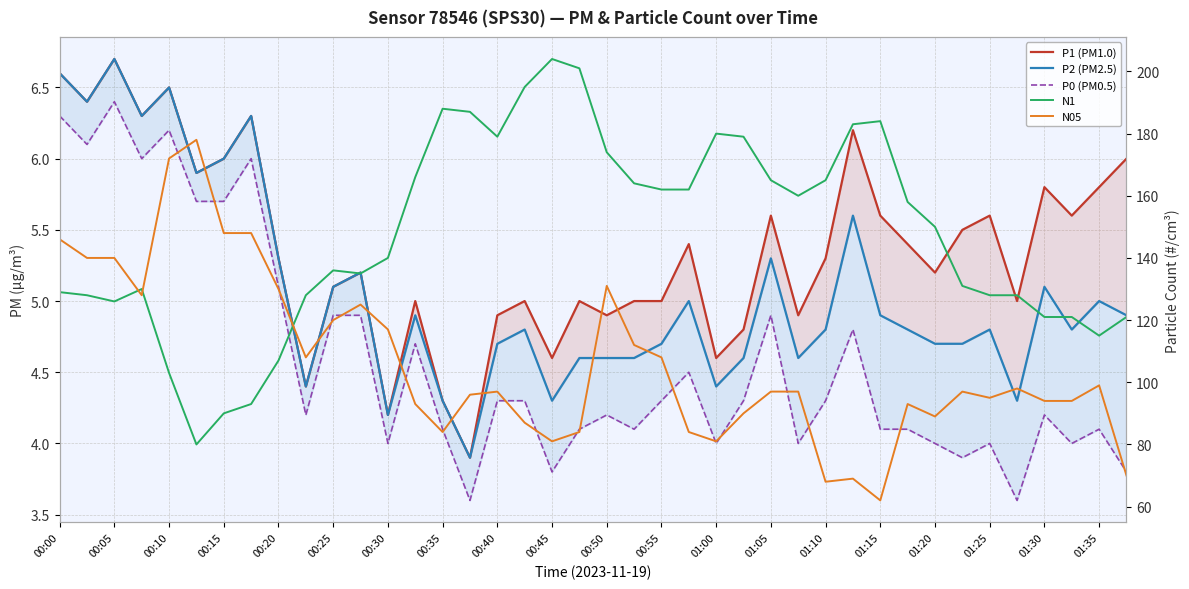

Which has a higher value, 00:05 or 01:15?

00:05